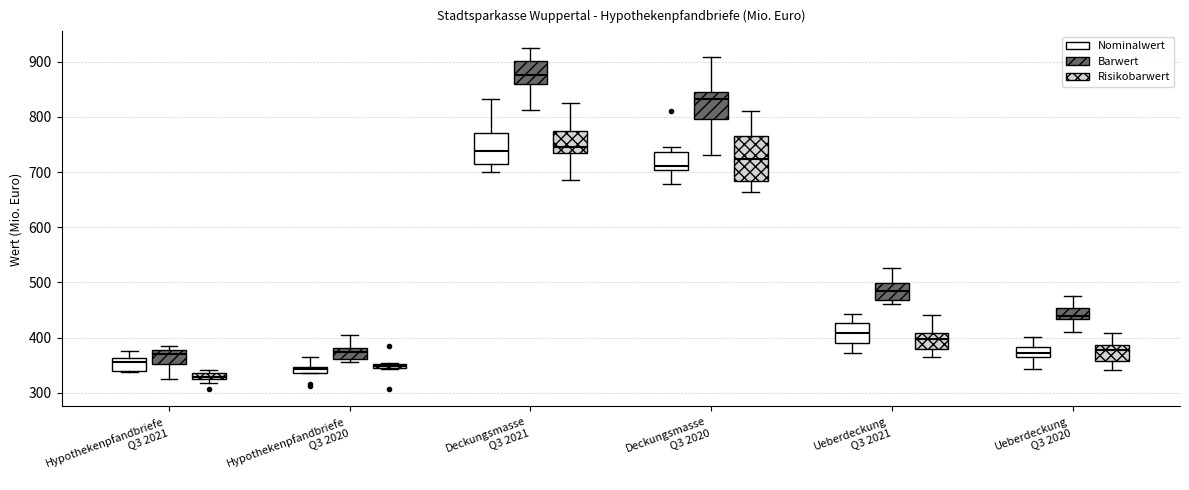

Which box is the tallest, from its lower edge to its upper edge?

Deckungsmasse Q3 2020 (Risikobarwert)